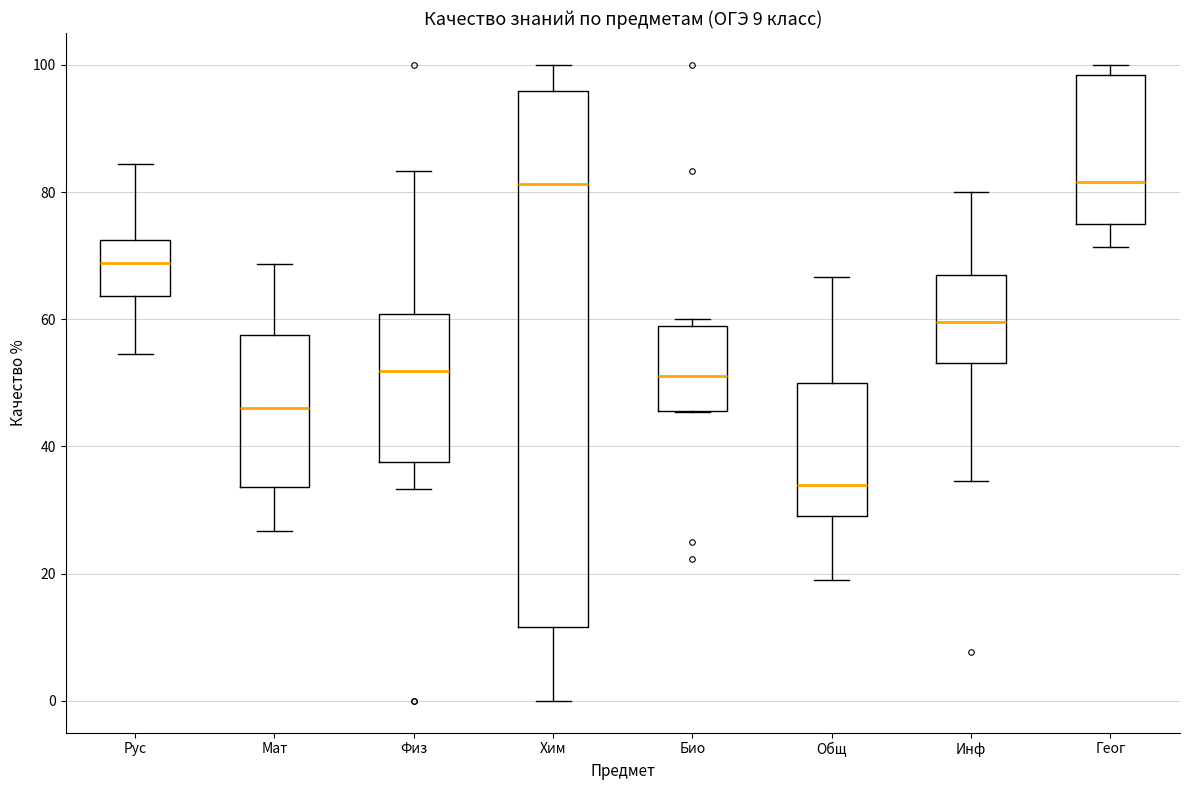

Comparing the boxes themselves (not the whiskers), which one is the tallest?

Хим